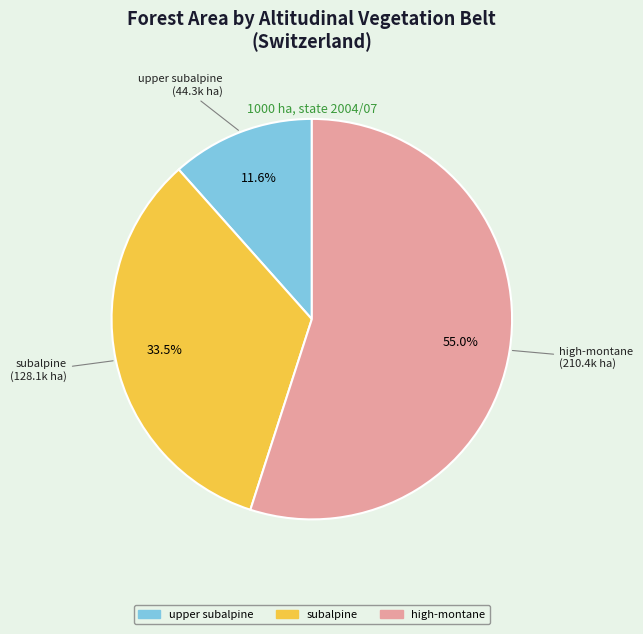

Is there any slice that represents more than half of the pie?

Yes